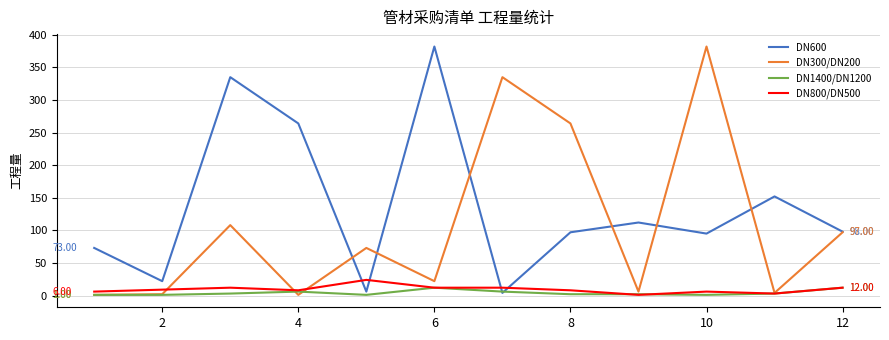

True or false: DN600 and DN800/DN500 cross at least once.

True